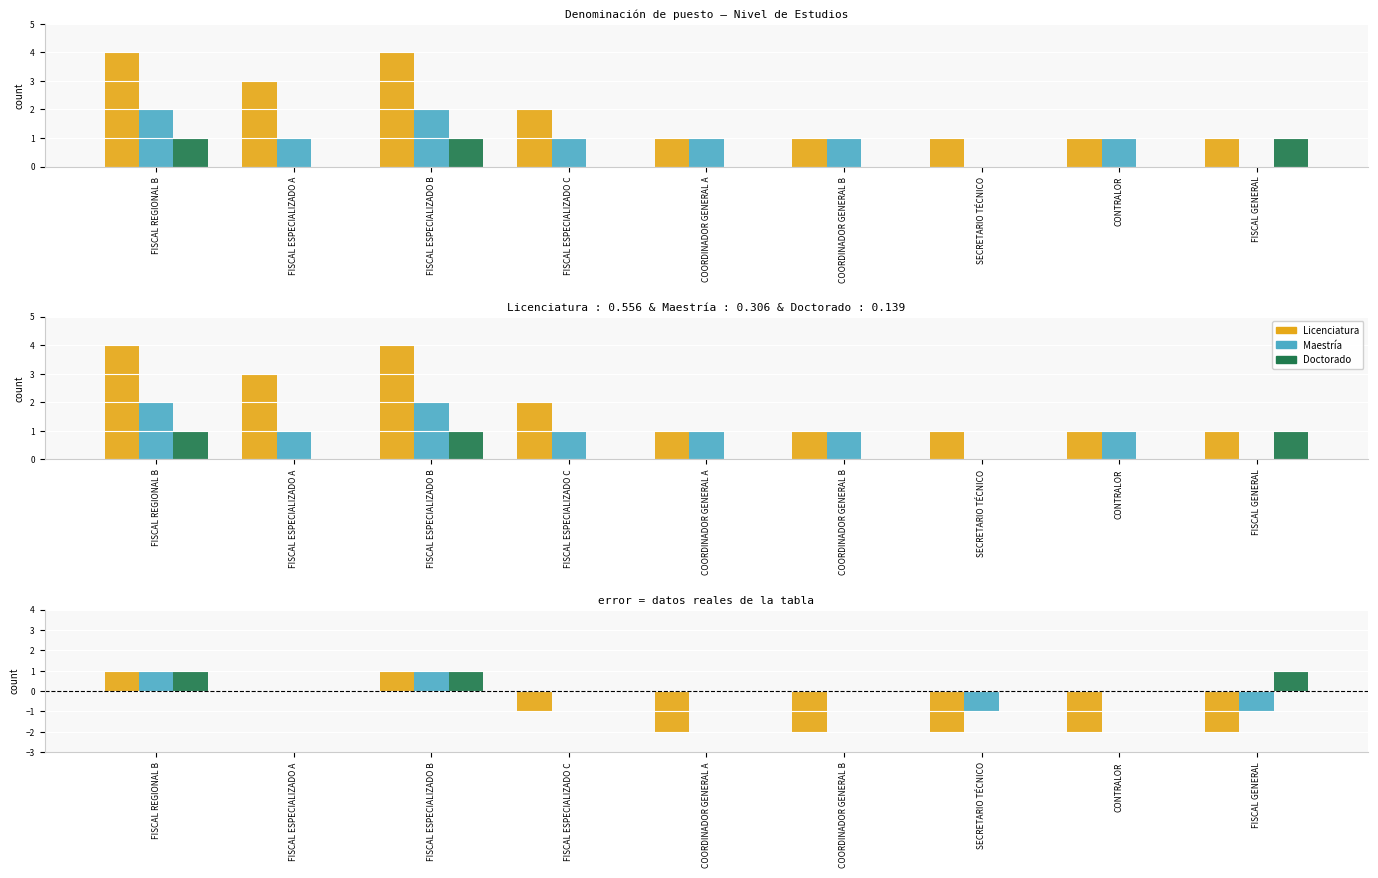

The Licenciatura series shows -2 at COORDINADOR GENERAL A. True or false?

True